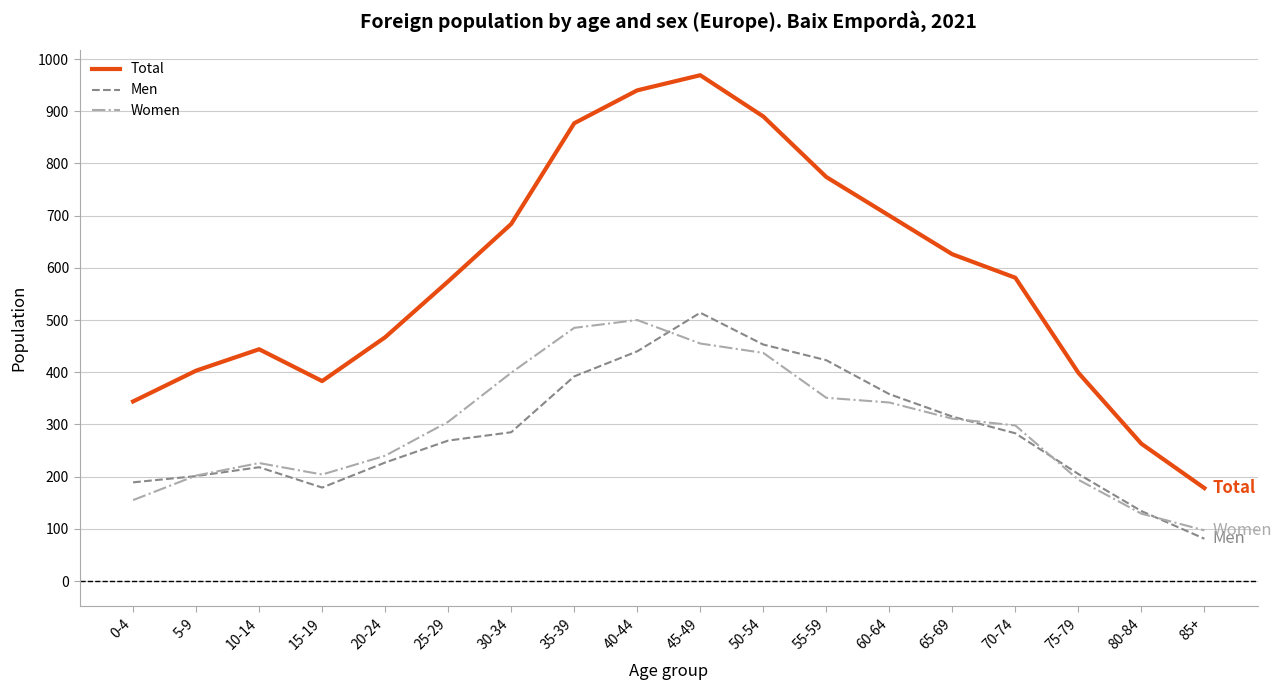

What is the difference between the highest and lowest values at 0-4?

189